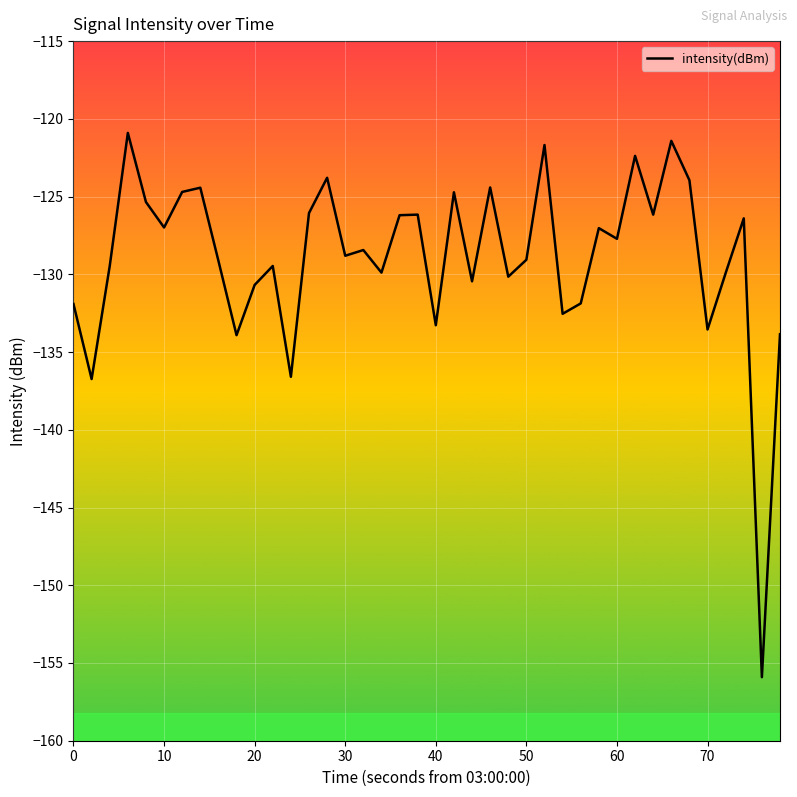

What is the greatest value displayed?

-120.9